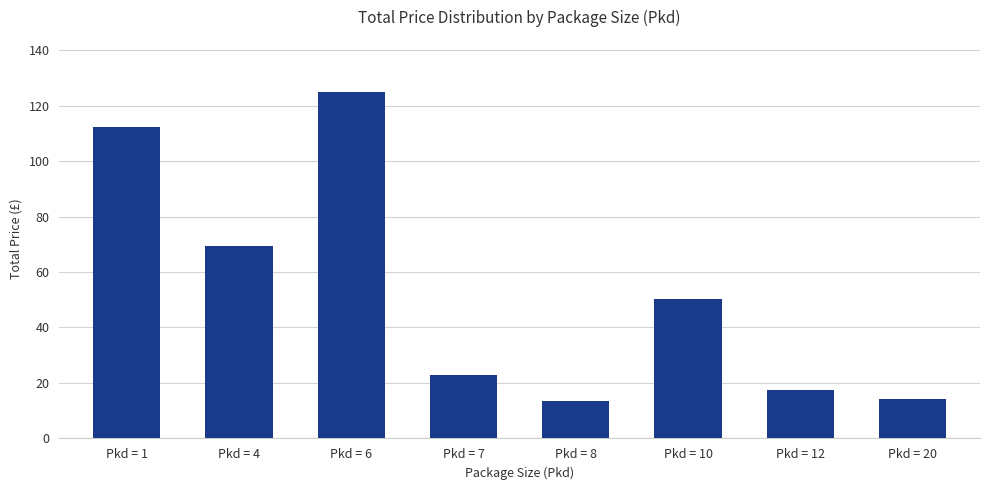

Reading right to left, transcribe all the data shown in this chart.

14.2	17.5	50.1	13.5	23.0	124.9	69.5	112.3